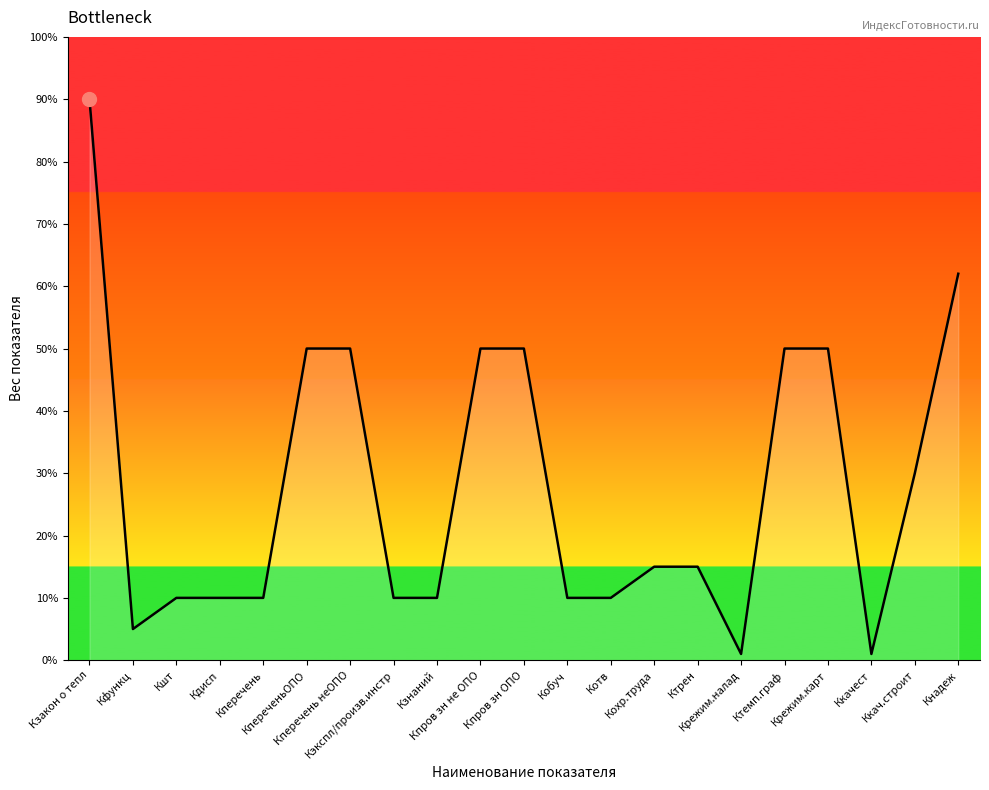

At which label is the value closest to 0?

Крежим.налад